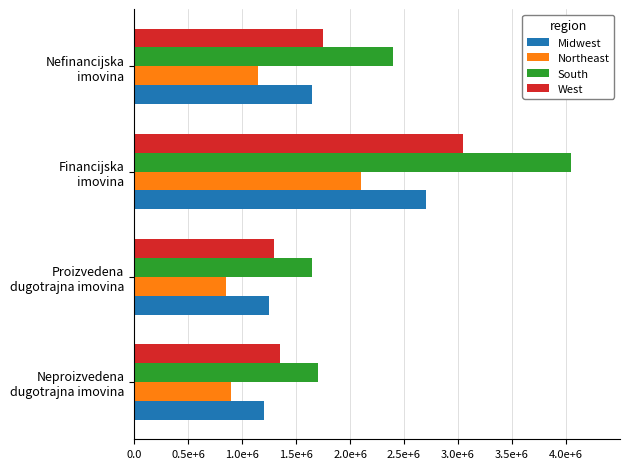

What are all the series names shown in the legend?

Midwest, Northeast, South, West